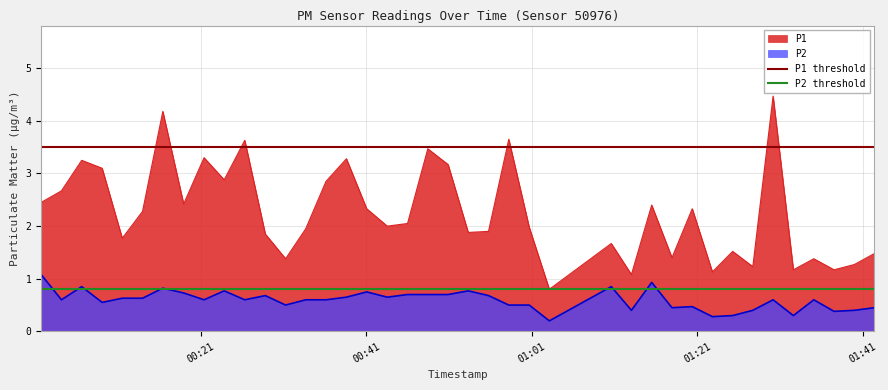

True or false: P2 and P1 intersect in this chart.

False